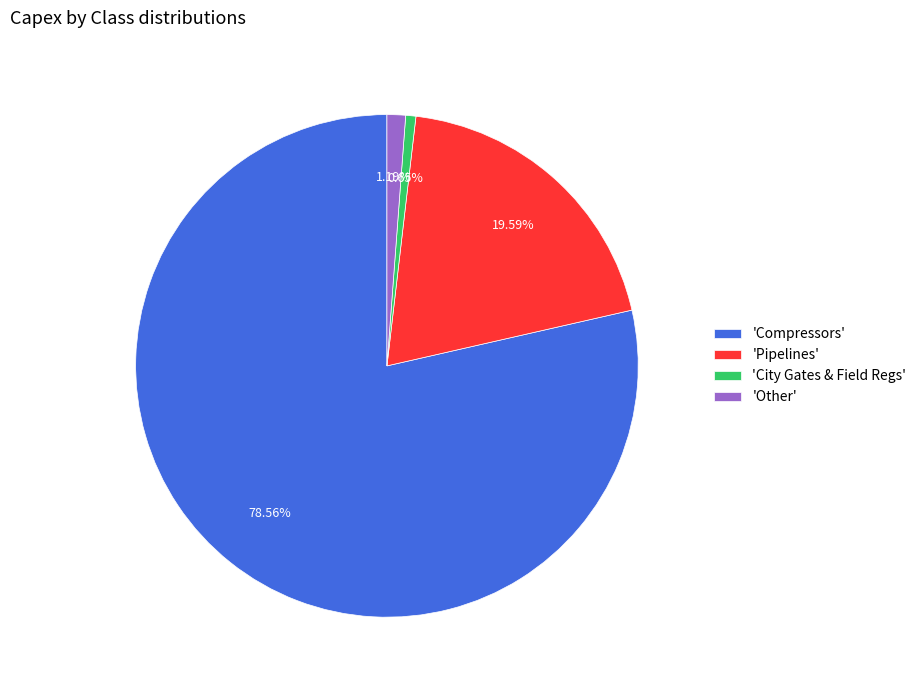

Is the sum of 'Other' and 'Pipelines' greater than half?

No